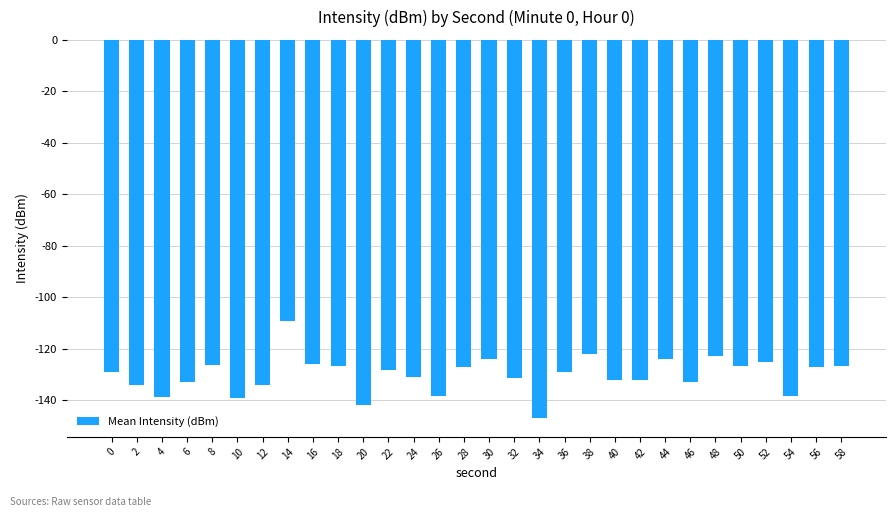

True or false: the data shows -122.9 at 48.

True